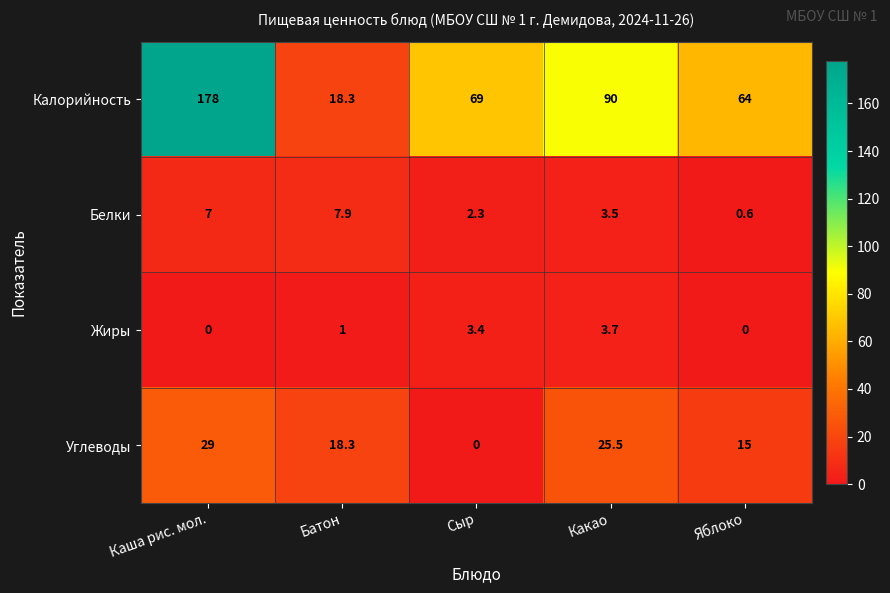

At Яблоко, list the series in order from smallest to largest.

Жиры, Белки, Углеводы, Калорийность